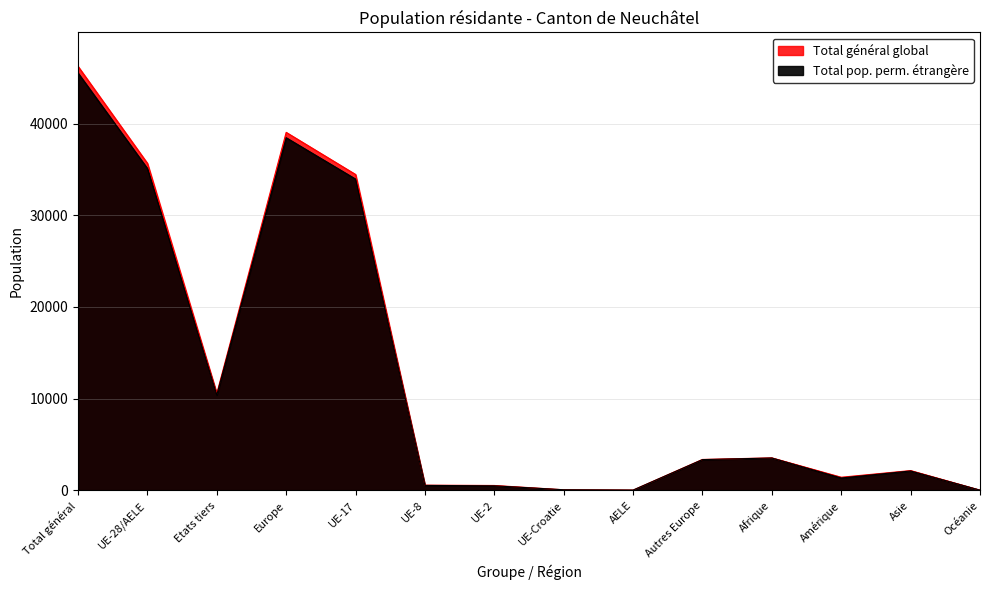

What position from the right is UE-28/AELE?

13